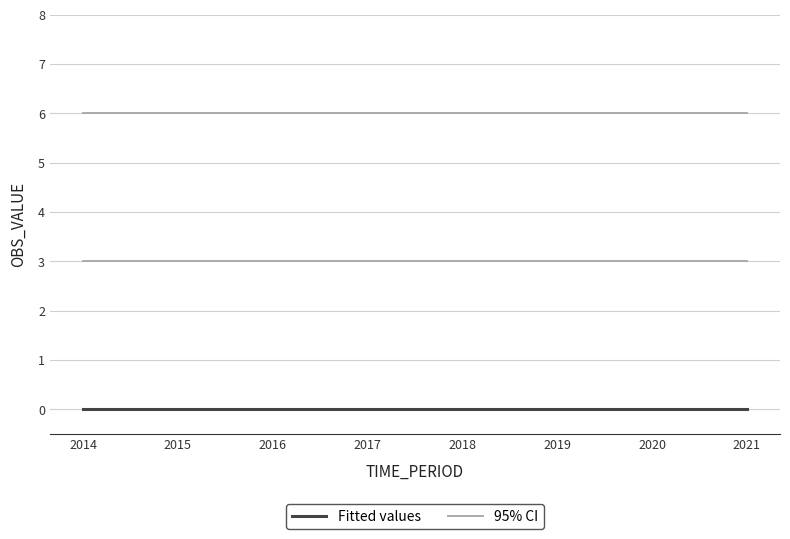

What are all the series names shown in the legend?

Fitted values, 95% CI